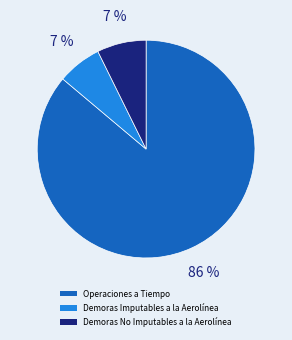

Which has a higher value, Demoras Imputables a la Aerolínea or Operaciones a Tiempo?

Operaciones a Tiempo